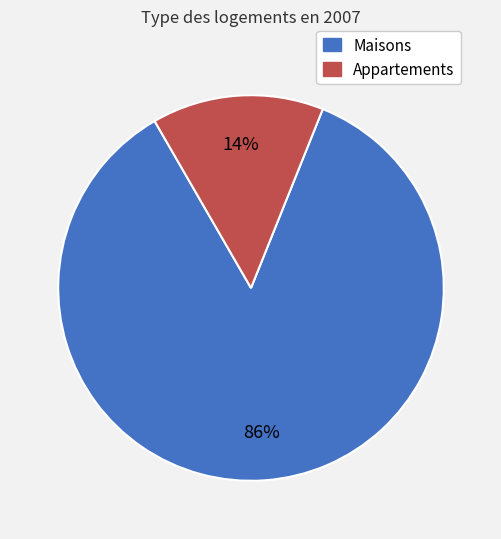

To the nearest percent, what is the average slice percentage?

50%